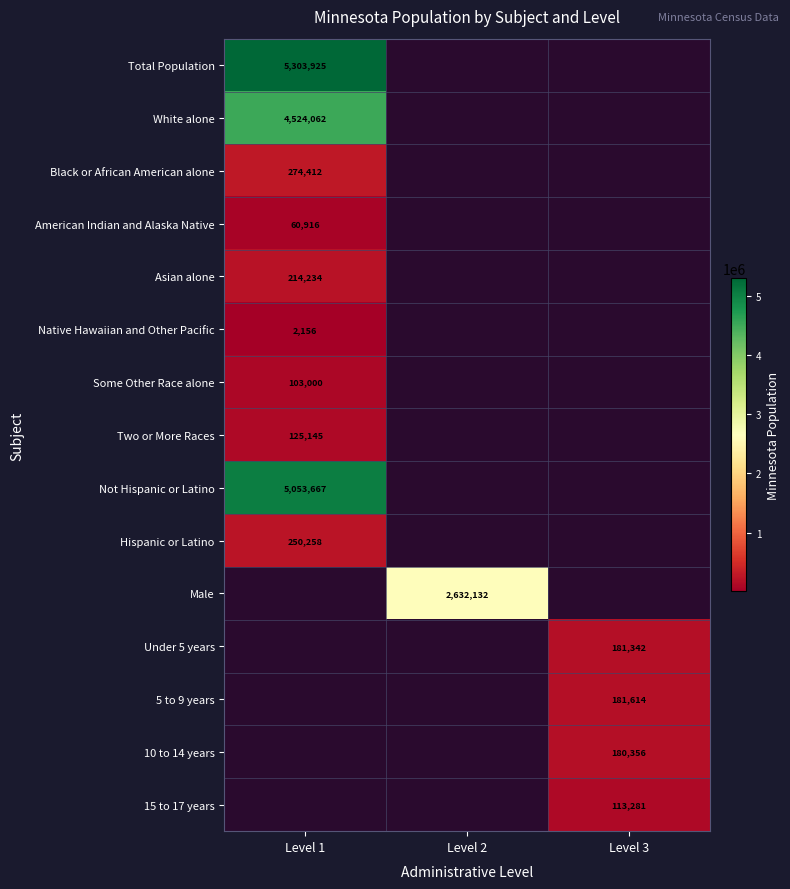

The value of Not Hispanic or Latino at Level 1 is 5053667. True or false?

True